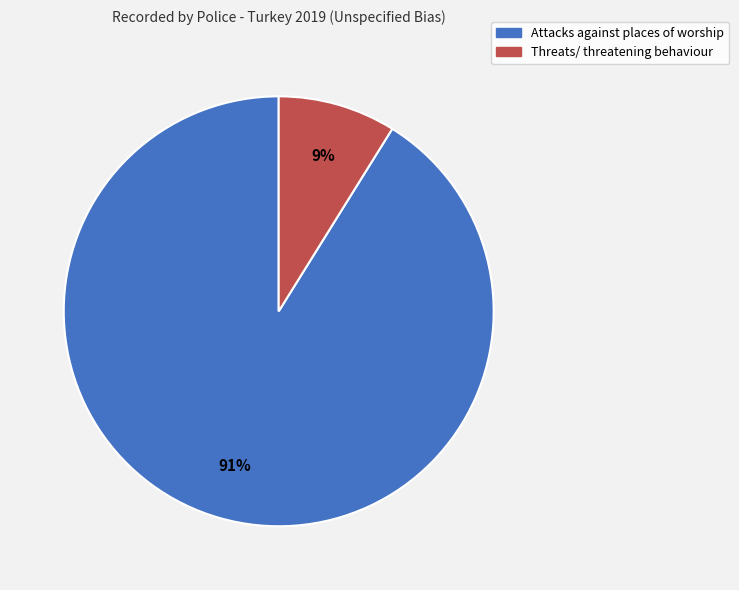

Is it true that Threats/ threatening behaviour is 1% of the pie?

False